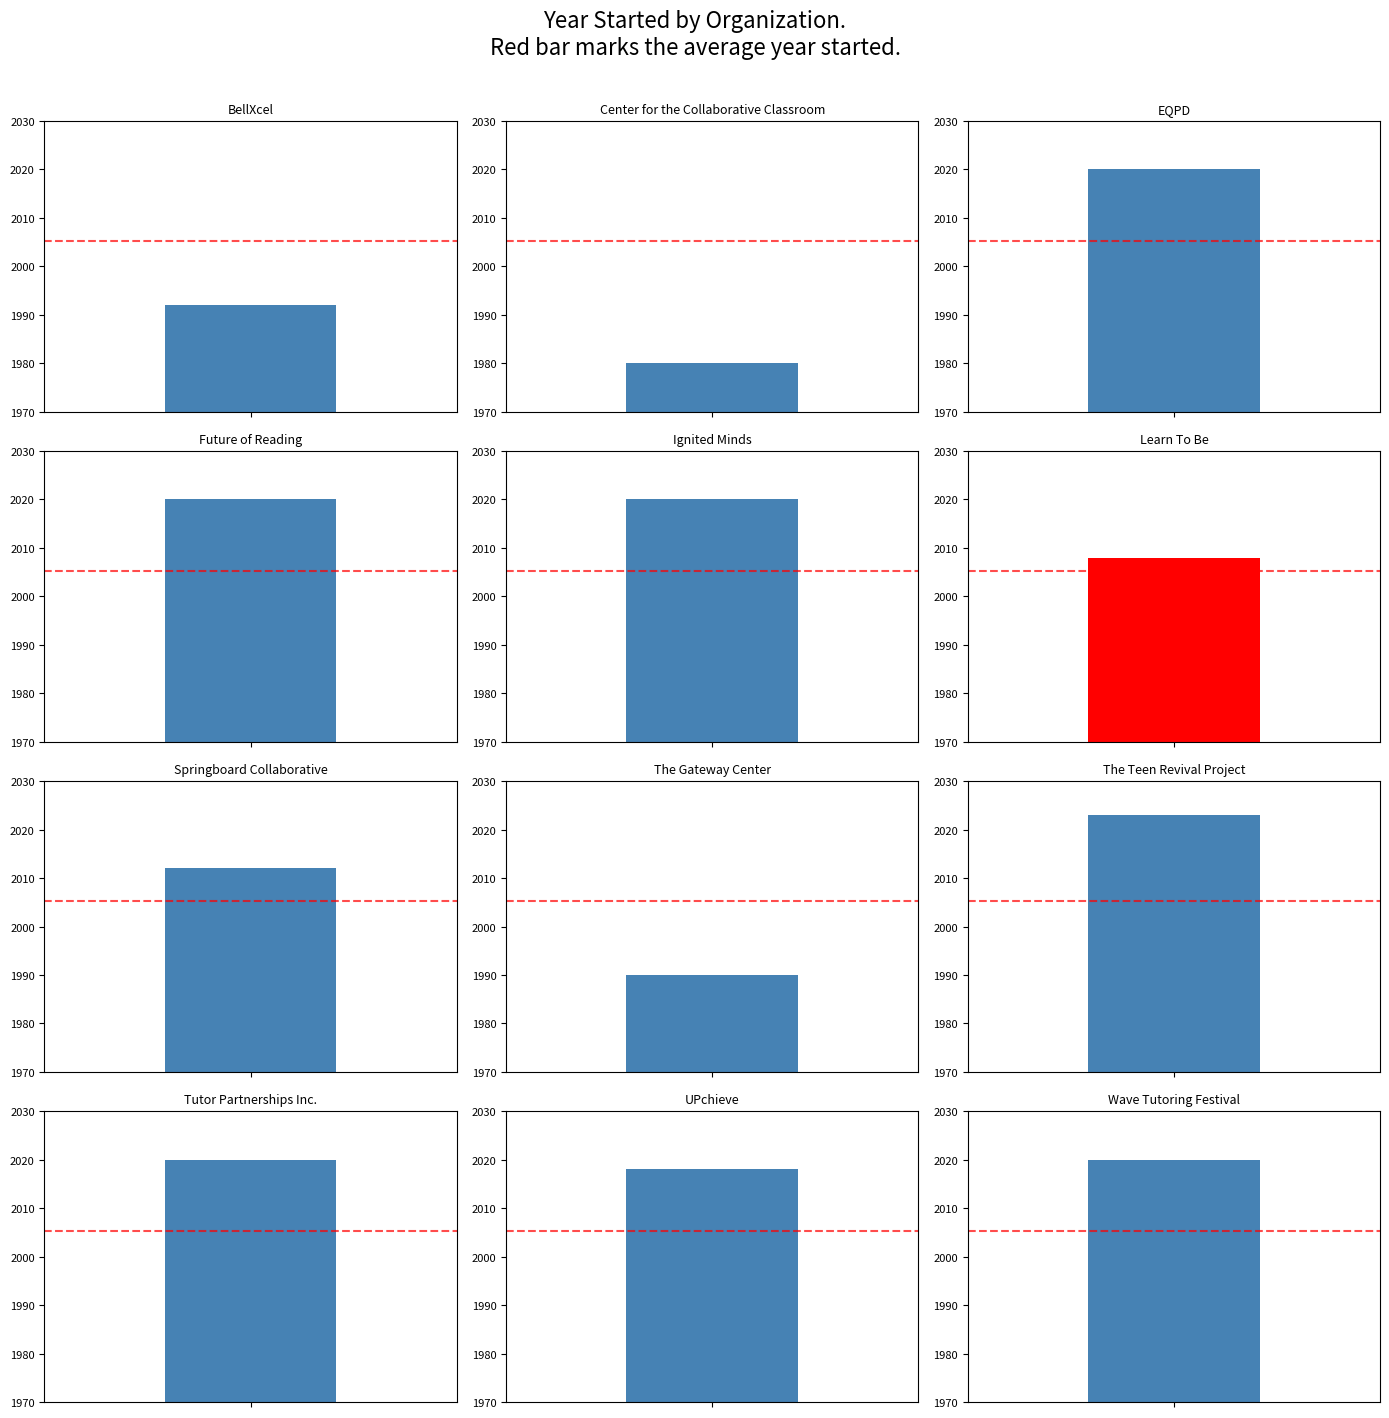

What is the maximum value shown in the chart?

2023